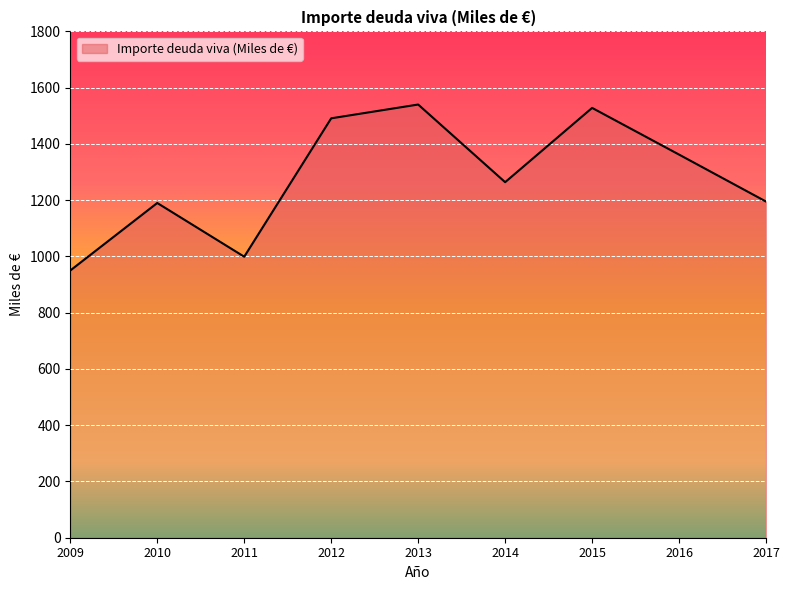

How many lines are shown in the chart?

1